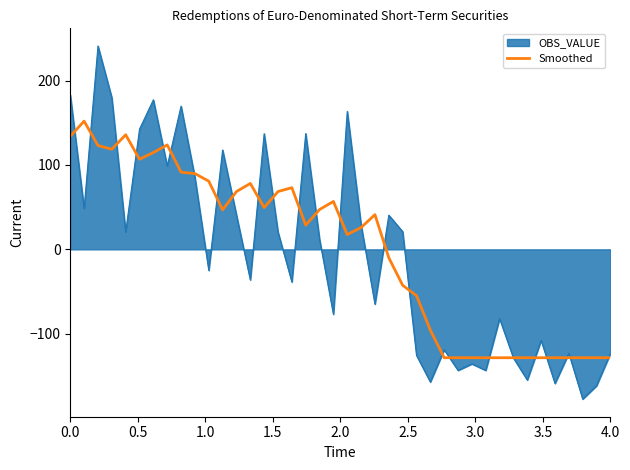

What is the greatest value displayed?

241.0